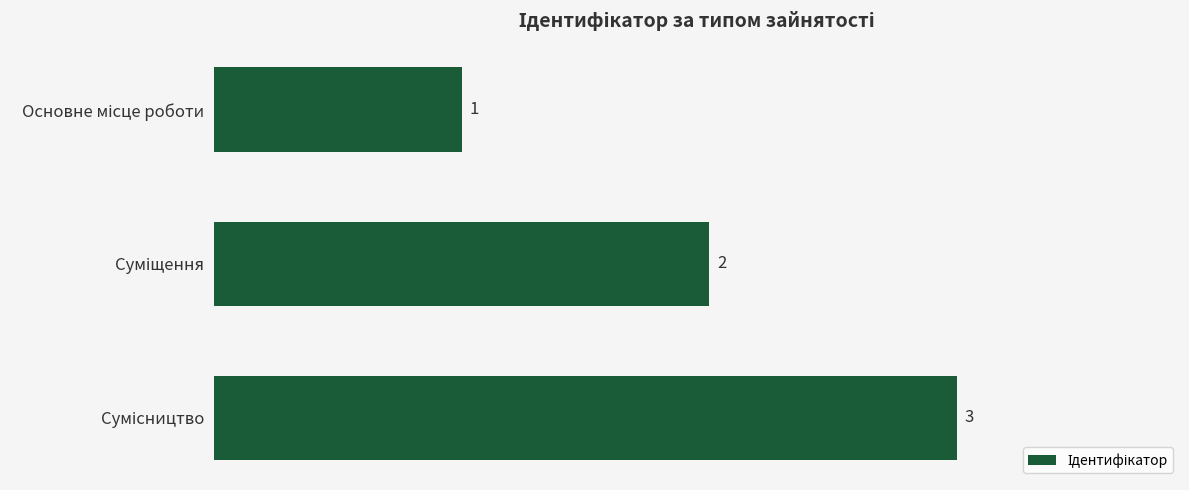

What is the value of the 3rd bar from the top?

3